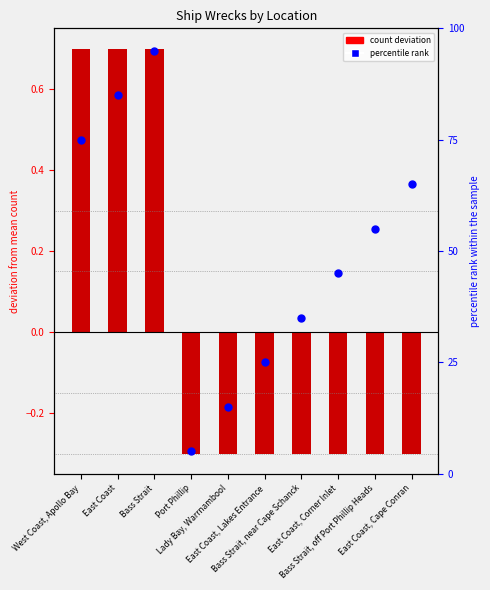

Which series has the widest spread of Y values?

percentile rank